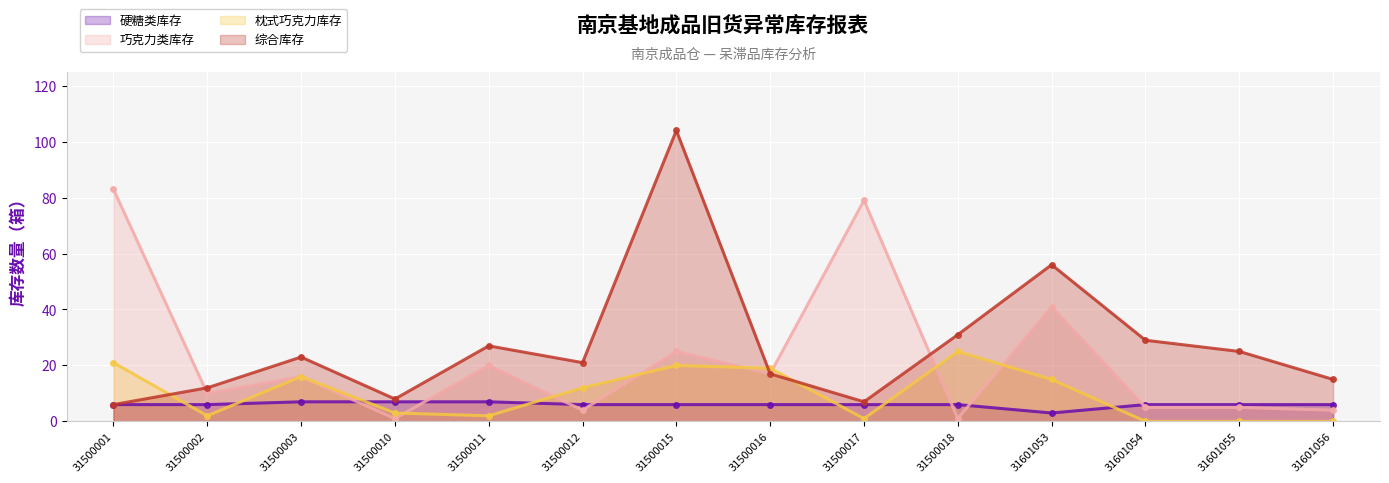

How many lines are shown in the chart?

4